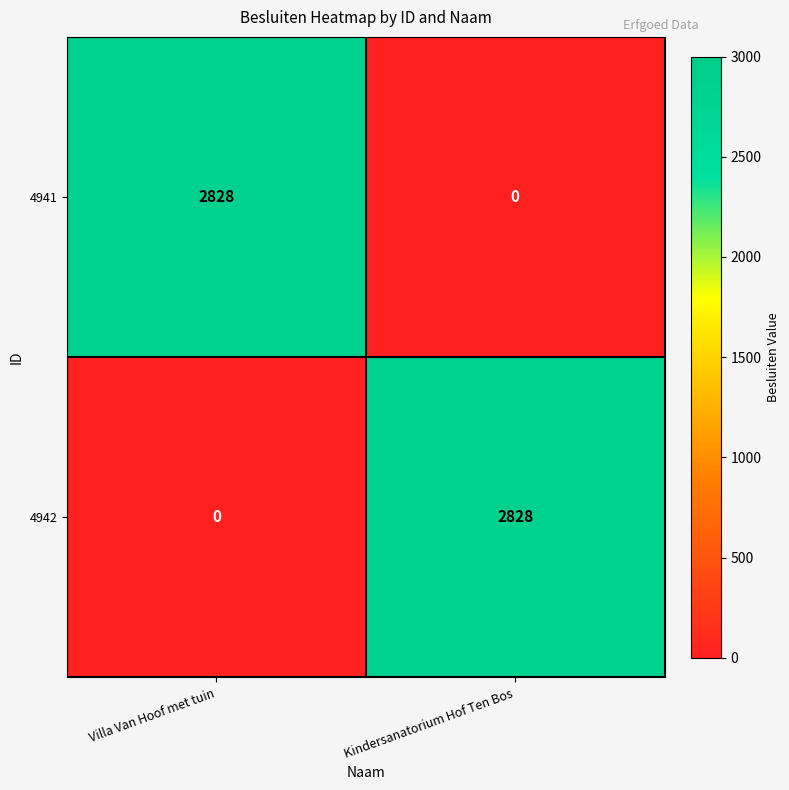

The value of 4941 at Villa Van Hoof met tuin is 2828. True or false?

True